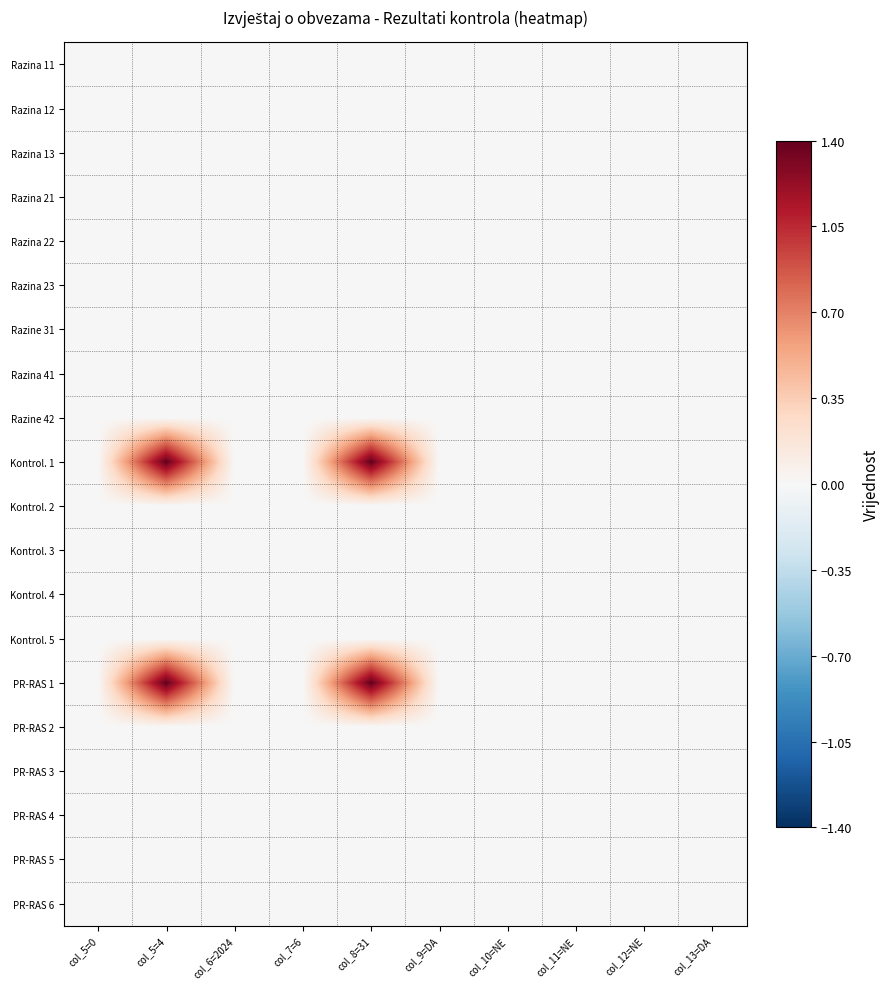

Which series has the largest range (max minus min)?

Kontrol. 1